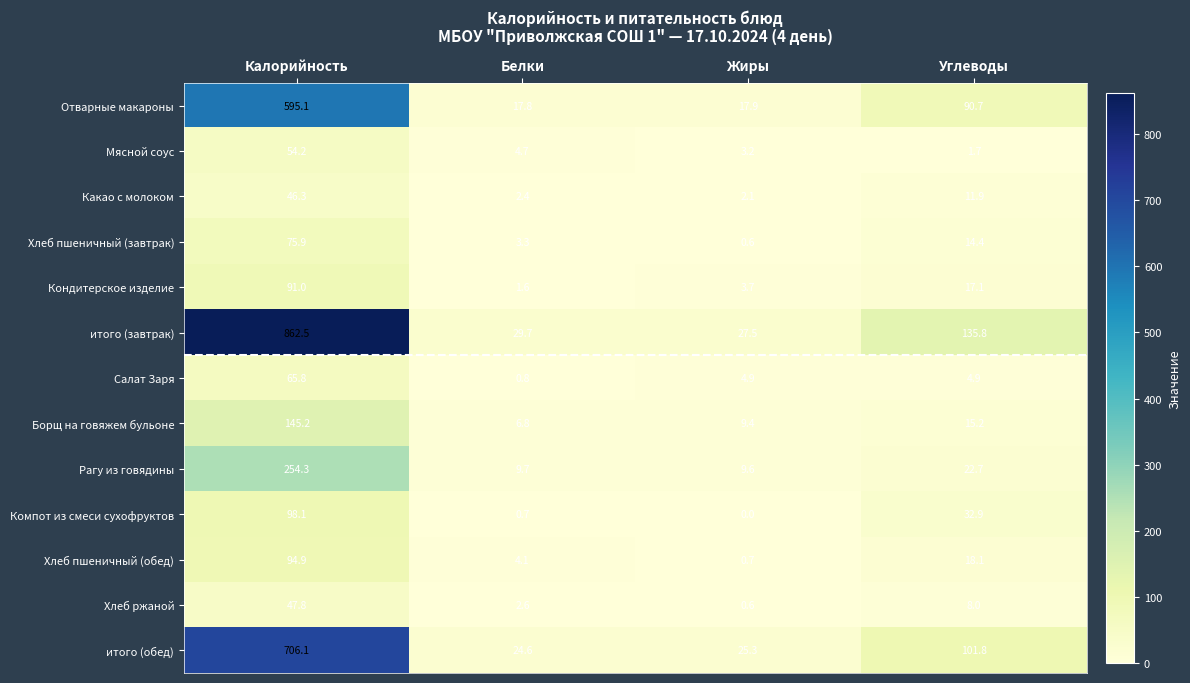

List the series in order of their peak value, highest first.

итого (завтрак), итого (обед), Отварные макароны, Рагу из говядины, Борщ на говяжем бульоне, Компот из смеси сухофруктов, Хлеб пшеничный (обед), Кондитерское изделие, Хлеб пшеничный (завтрак), Салат Заря, Мясной соус, Хлеб ржаной, Какао с молоком